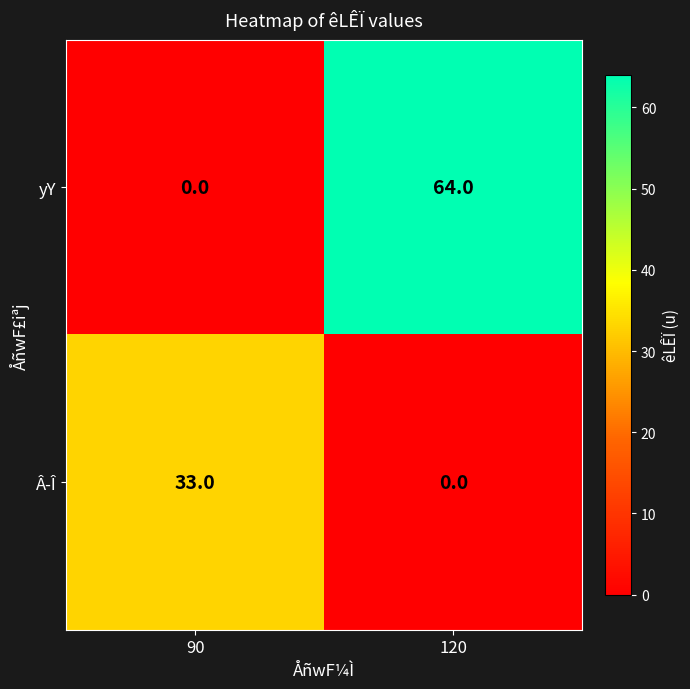

Reading left to right, extract all data points from this chart.

yY: 0	64
Â­Î: 33	0